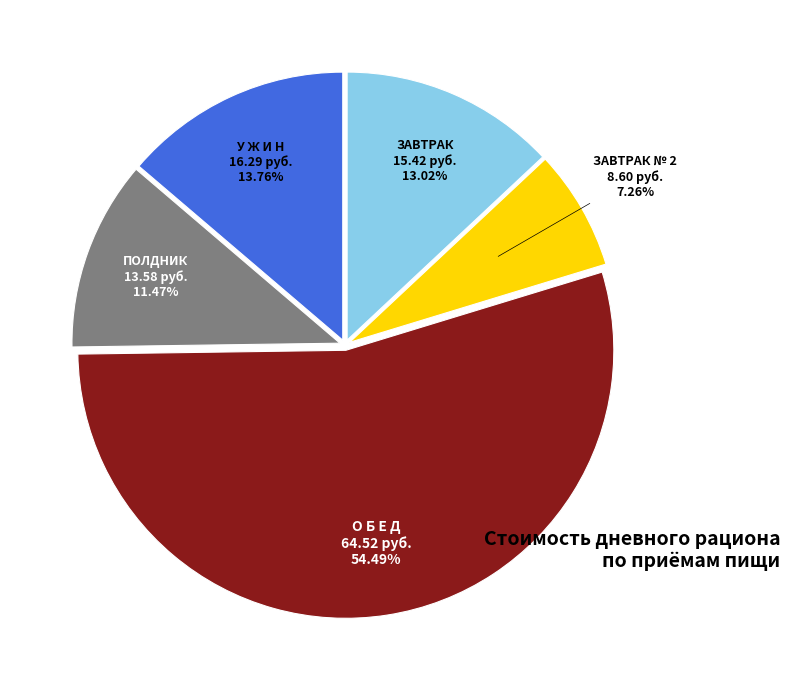

Count the number of slices in the pie.

5